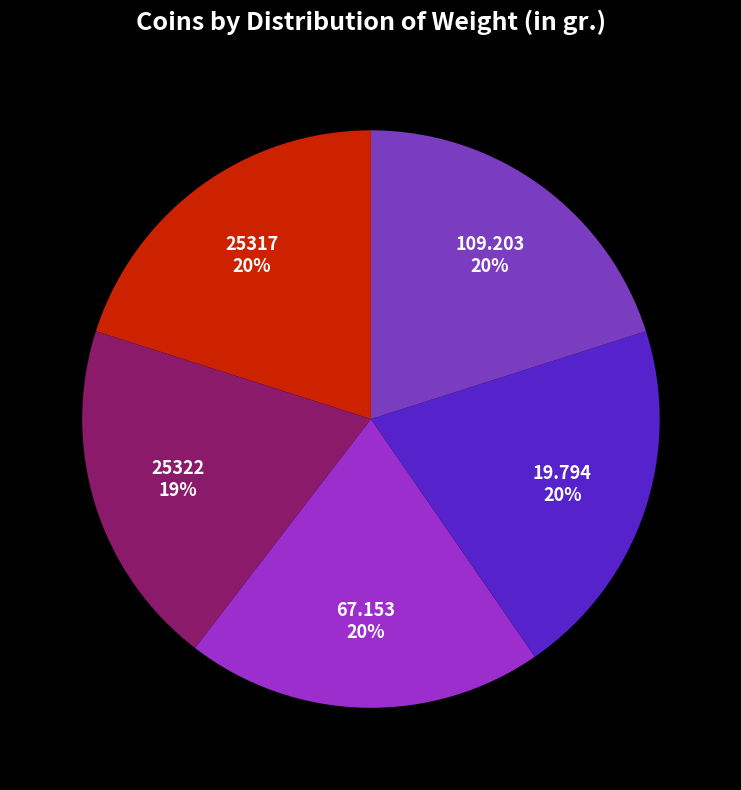

Count the number of slices in the pie.

5